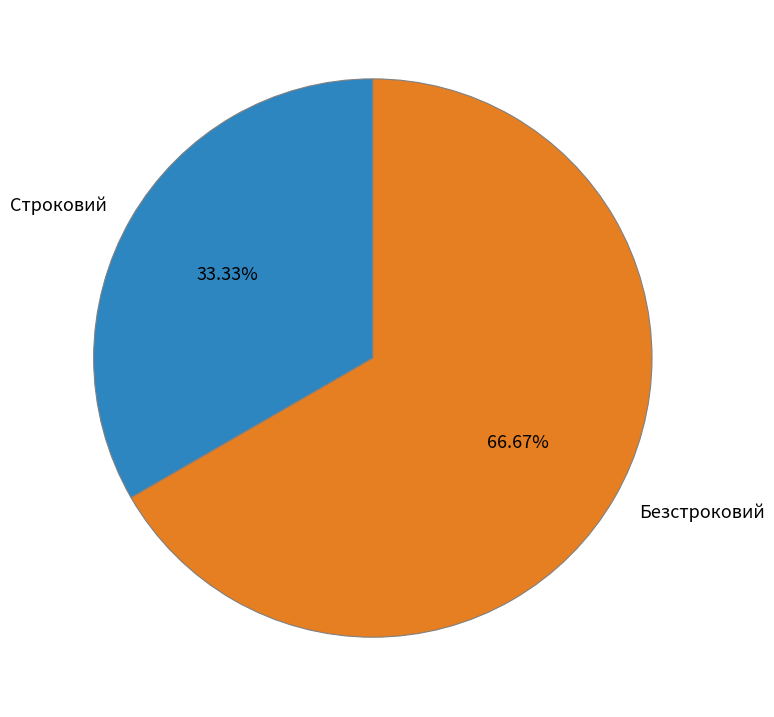

Count the number of slices in the pie.

2